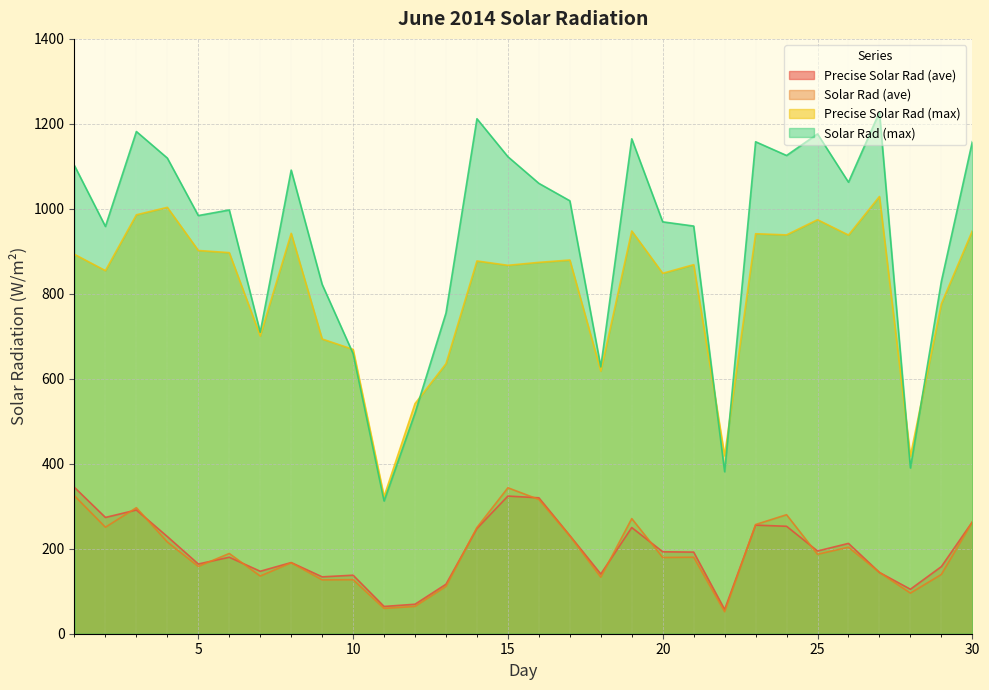

What is the approximate value of Precise Solar Rad (max) at 12?

541.6